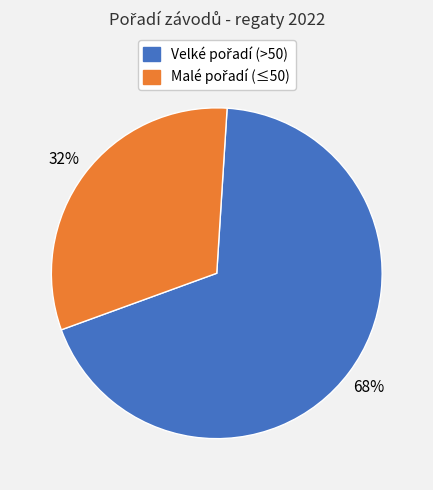

Does any single category account for the majority?

Yes